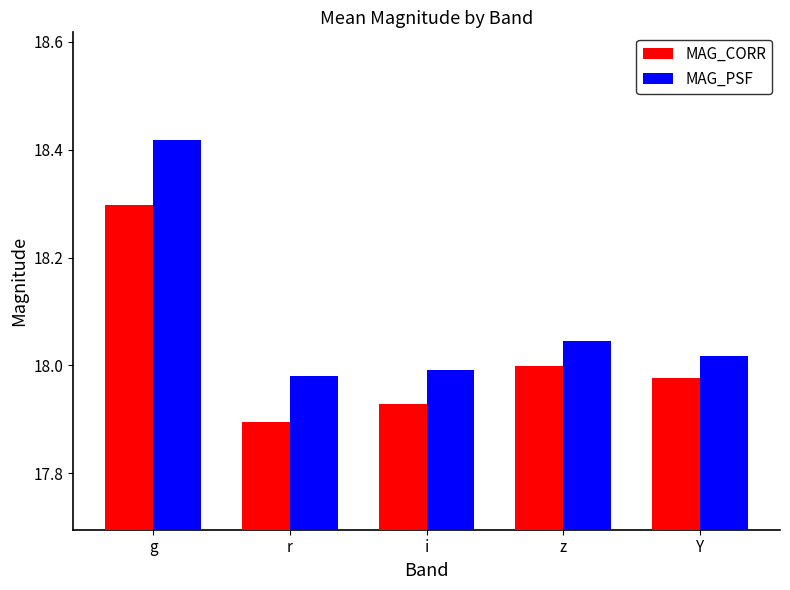

At which category is the sum across all series the highest?

g